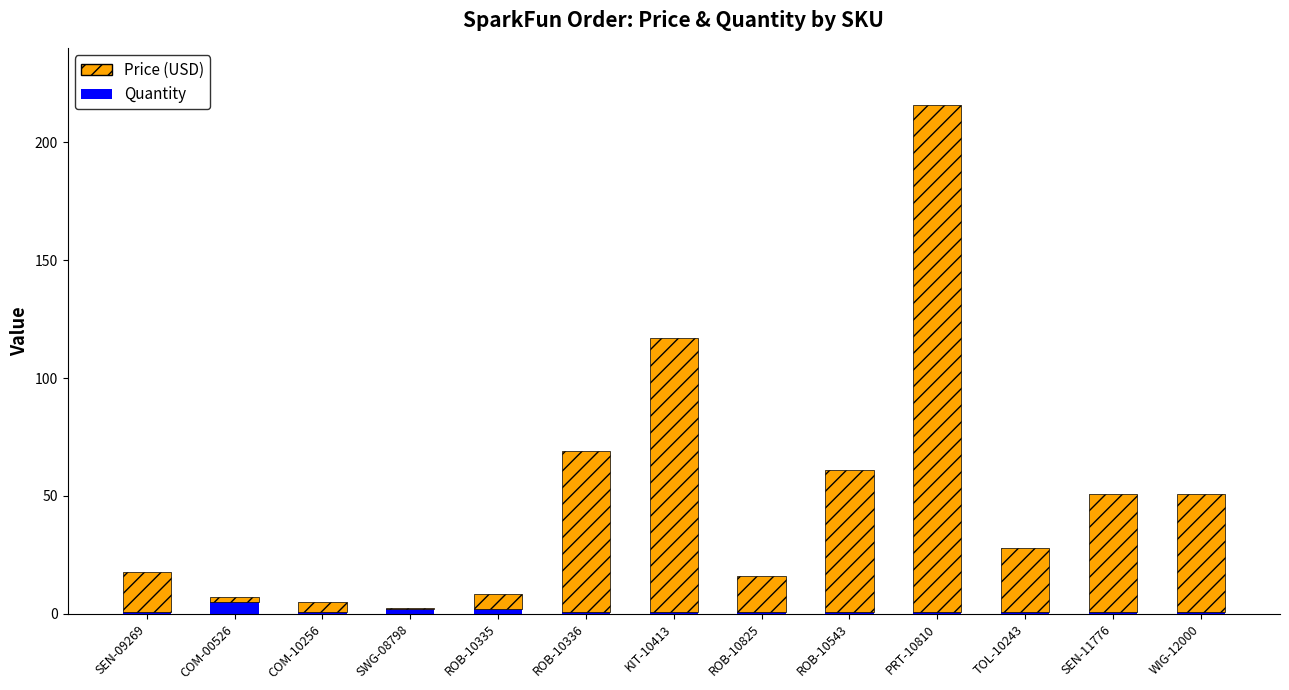

True or false: Quantity has a value of 1.0 at TOL-10243.

True